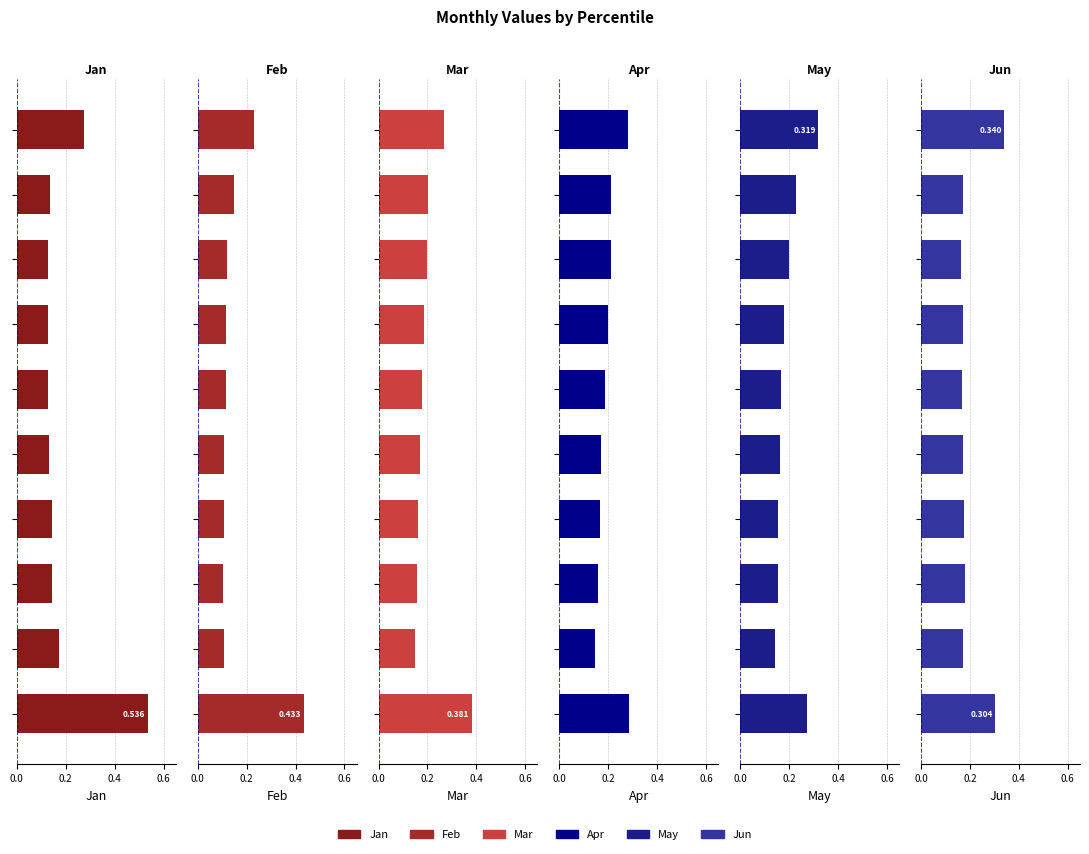

What is the sum of all May values?

2.0